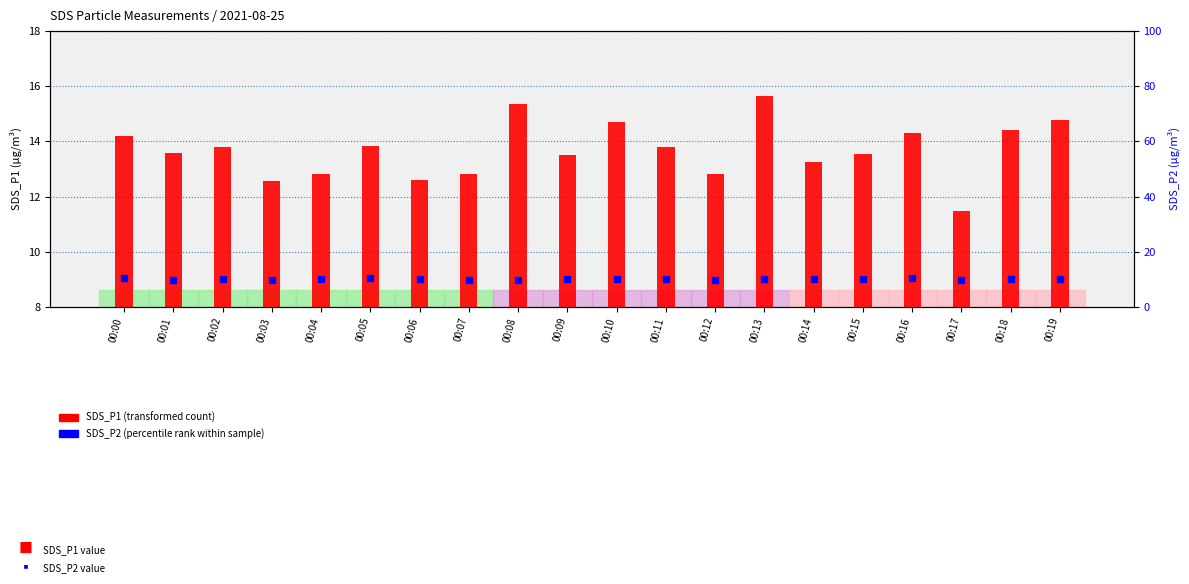

At which category is the sum across all series the highest?

00:13